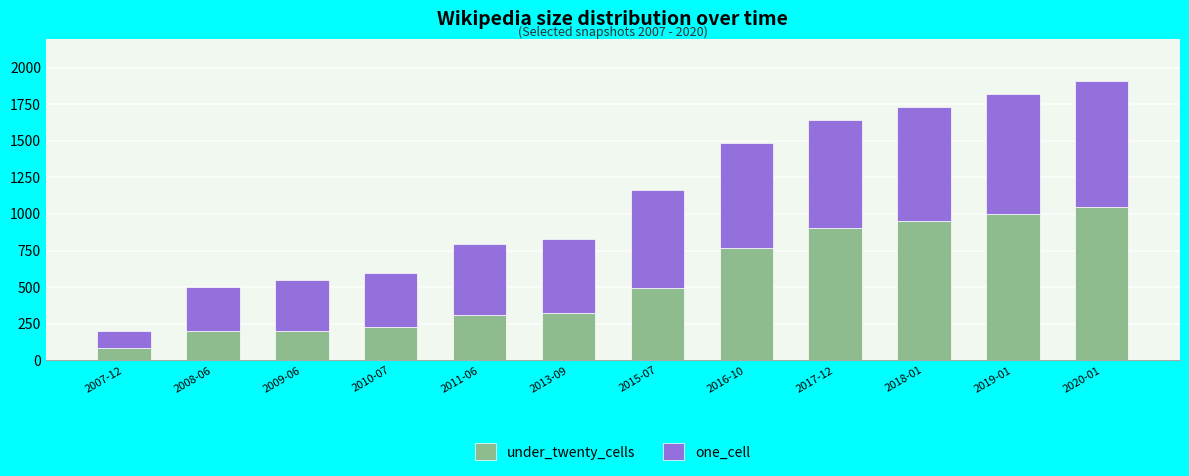

Are the bars horizontal?

No